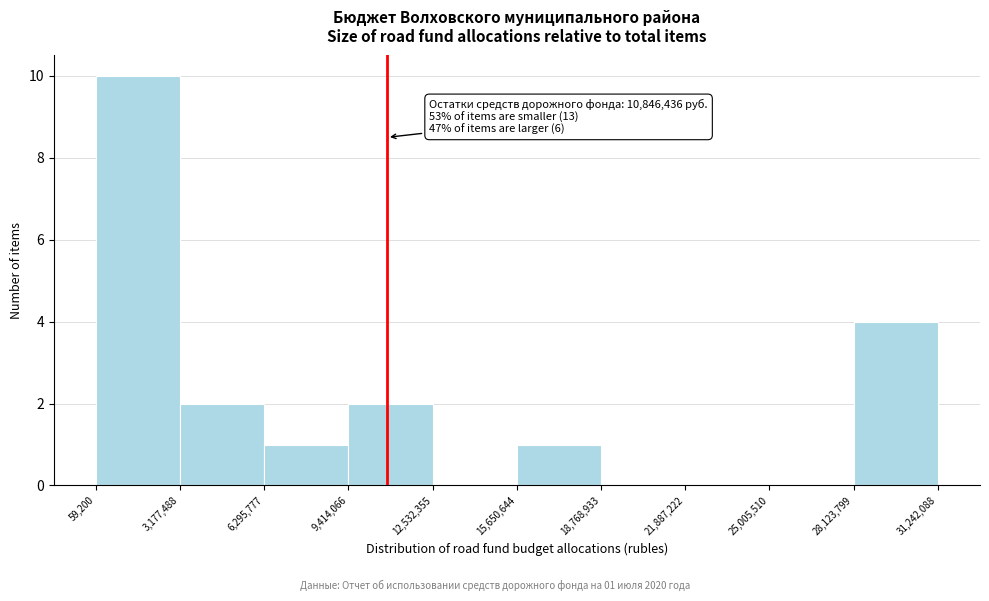

Which range on the x-axis has the tallest bar?

59,200 to 3,177,488